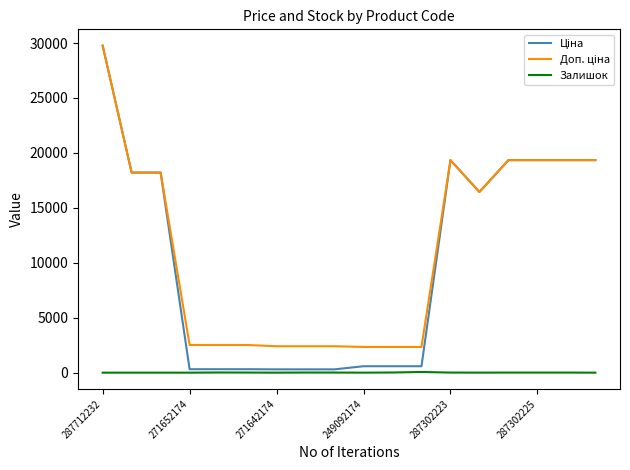

What is the maximum value shown in the chart?

29761.5